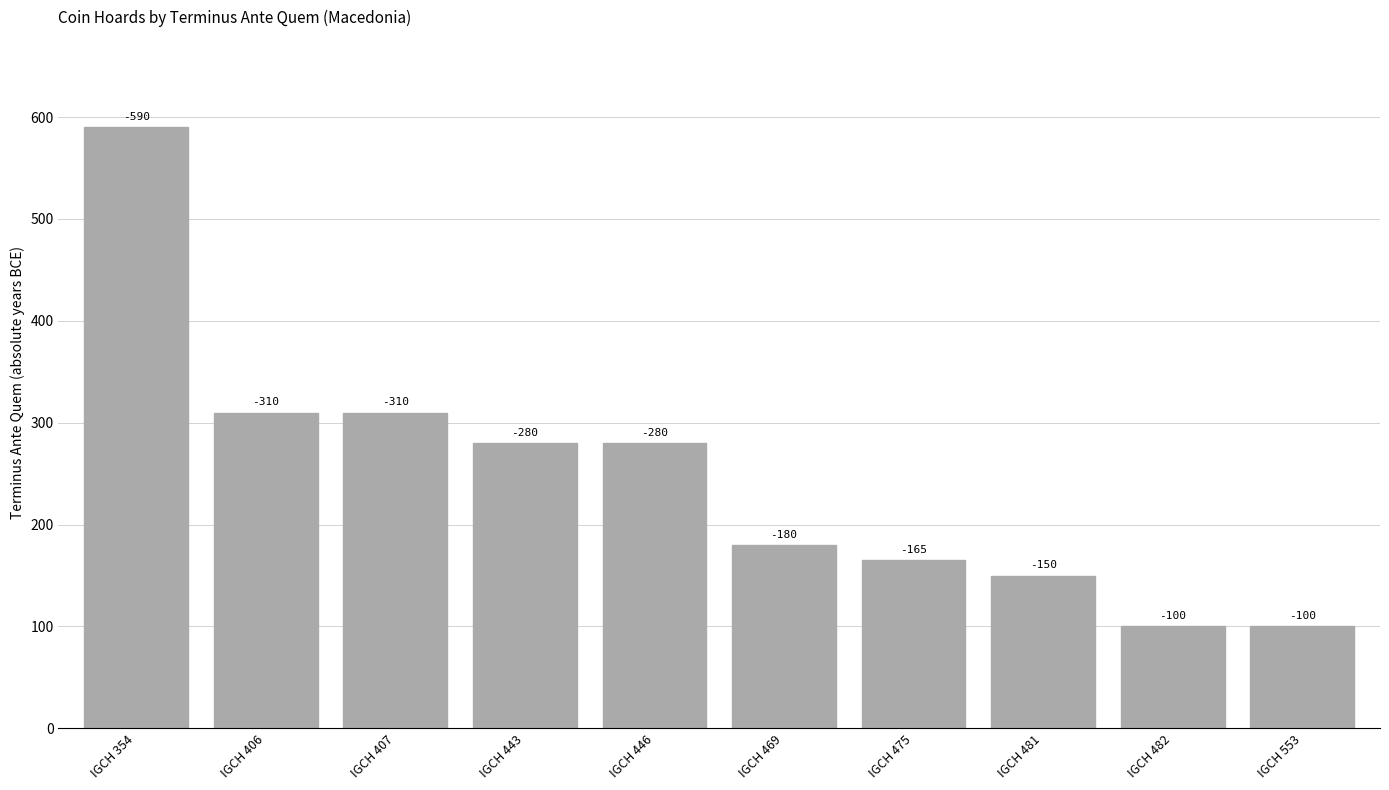

Does the chart contain any negative values?

No